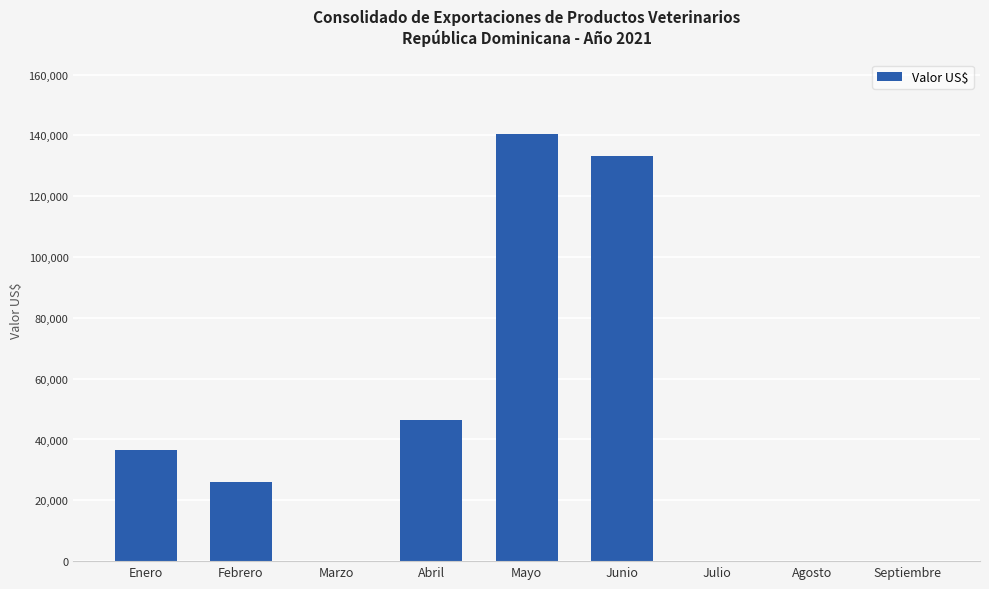

Count the number of values greater than 25882.

5